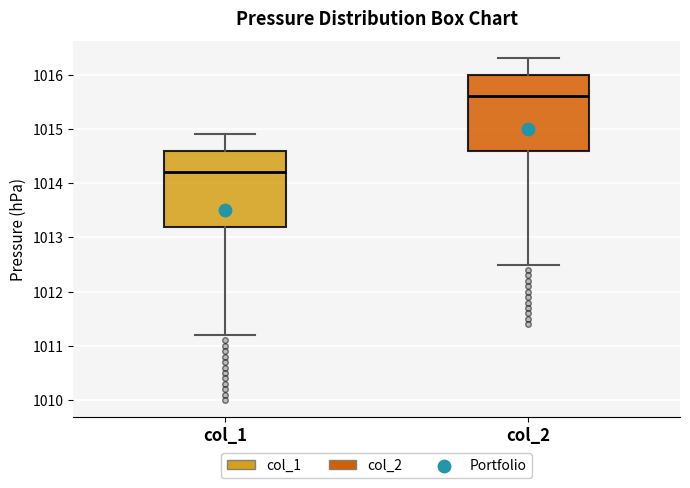

Which box's median line is the lowest?

col_1